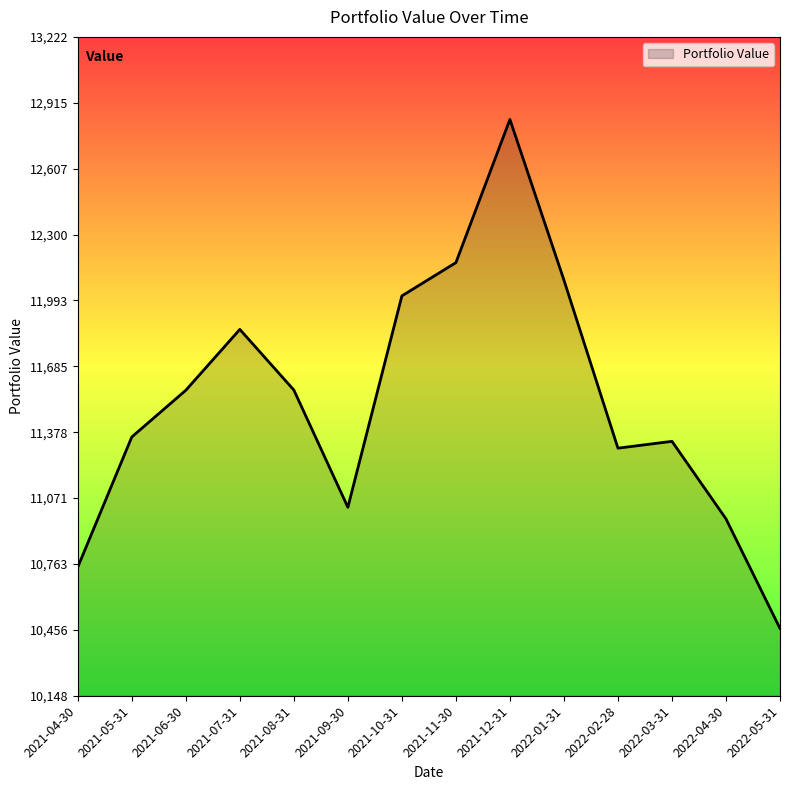

The chart shows a value of 16303.7 at 2021-07-31. True or false?

False